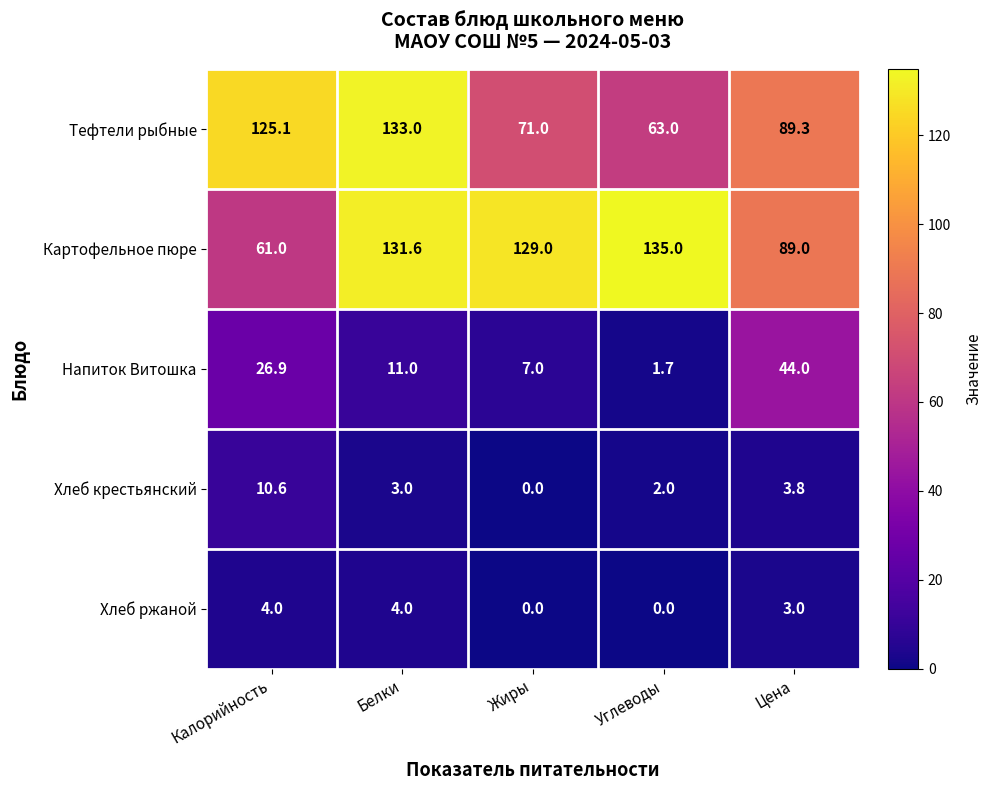

The value of Тефтели рыбные at Углеводы is 63.0. True or false?

True